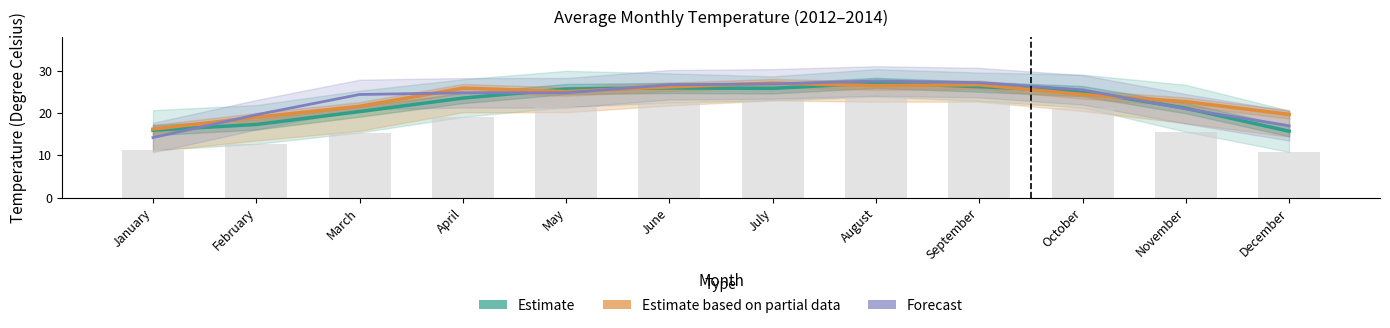

Reading right to left, extract all data points from this chart.

Estimate: 15.7	21.1	25.2	26.2	27.1	25.9	25.9	25.7	23.6	20.4	17.3	15.9
Estimate based on partial data: 19.7	22.7	24.4	26.7	26.5	27.1	26.2	25.1	25.9	21.6	19.0	16.2
Forecast: 17.0	21.0	25.5	27.2	27.6	26.9	26.7	24.8	24.8	24.4	19.6	14.2